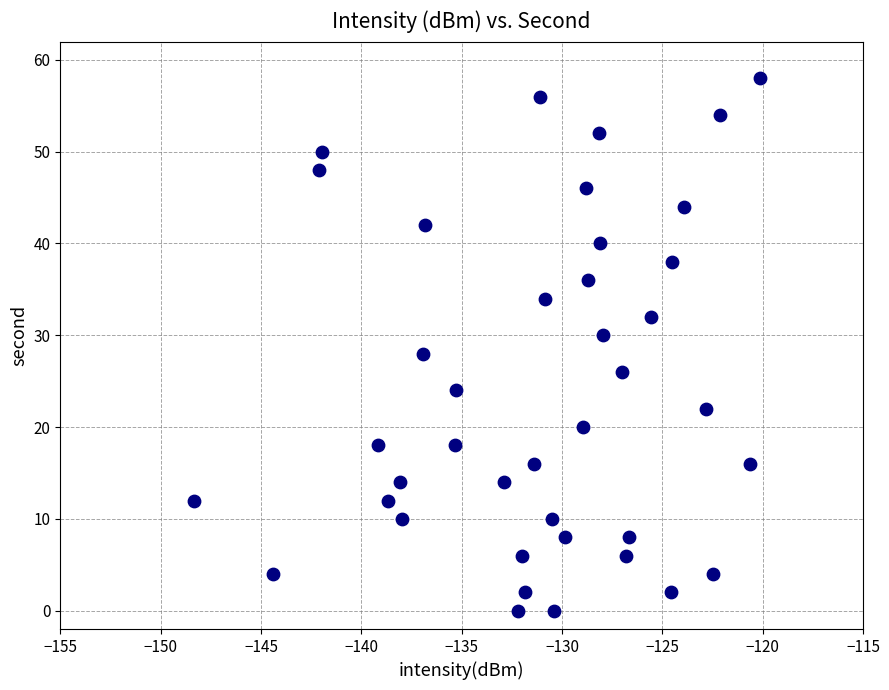

What is the range of Y values (max minus min)?

58